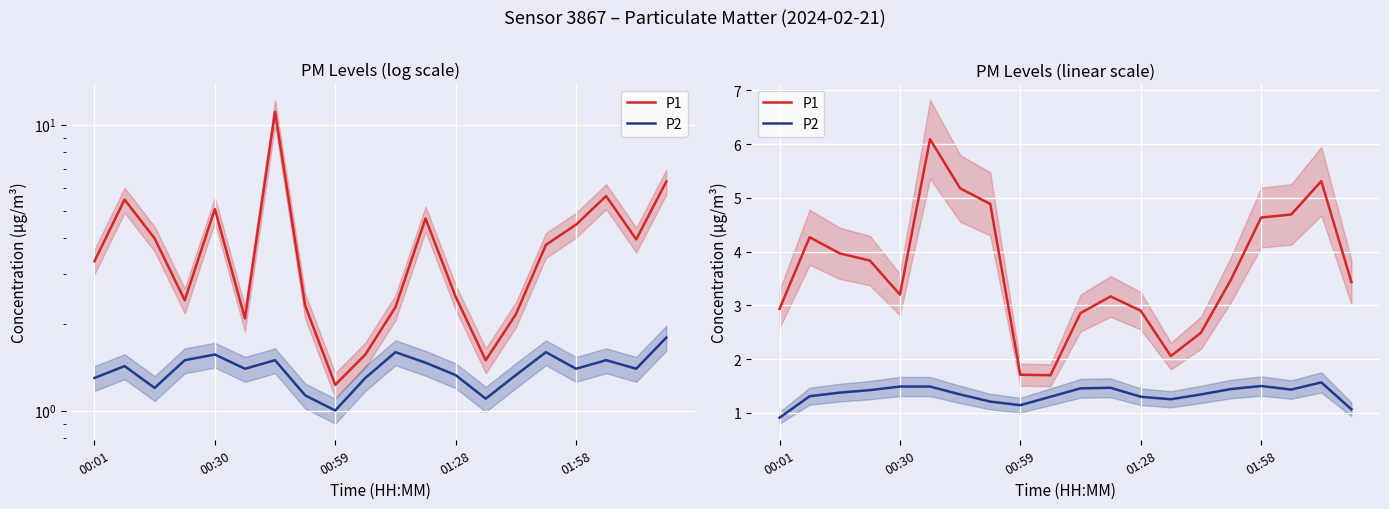

At 00:59, list the series in order from smallest to largest.

P2, P1